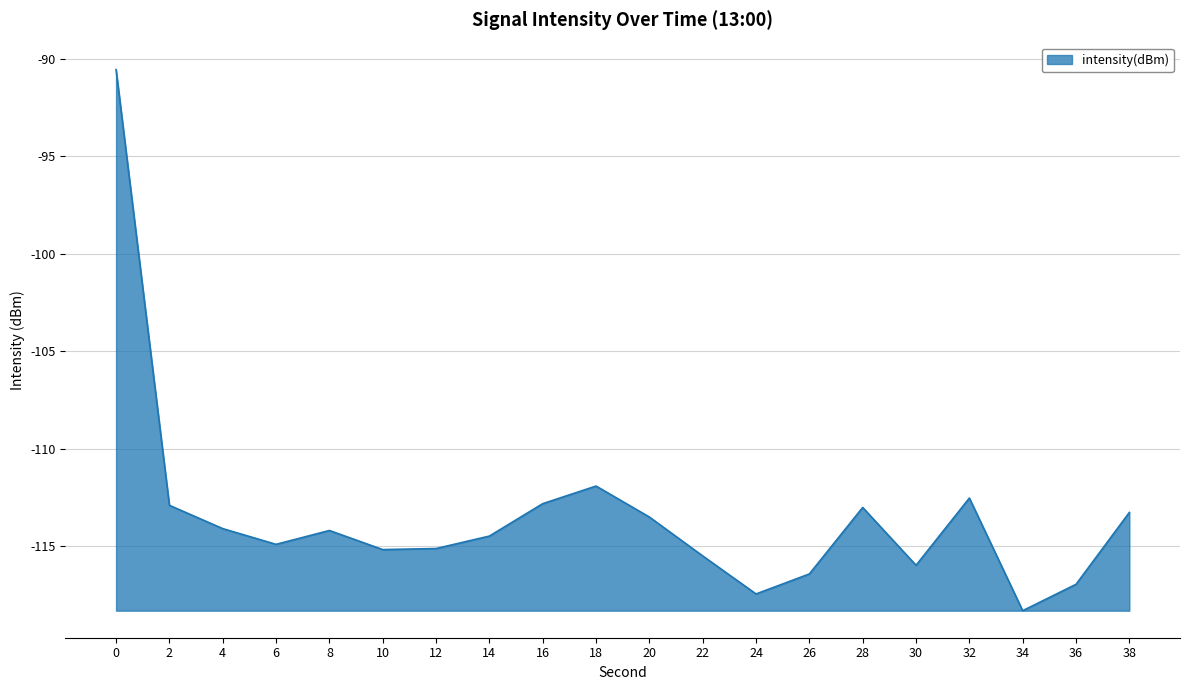

What is the change in value from 32 to 38?

-0.7